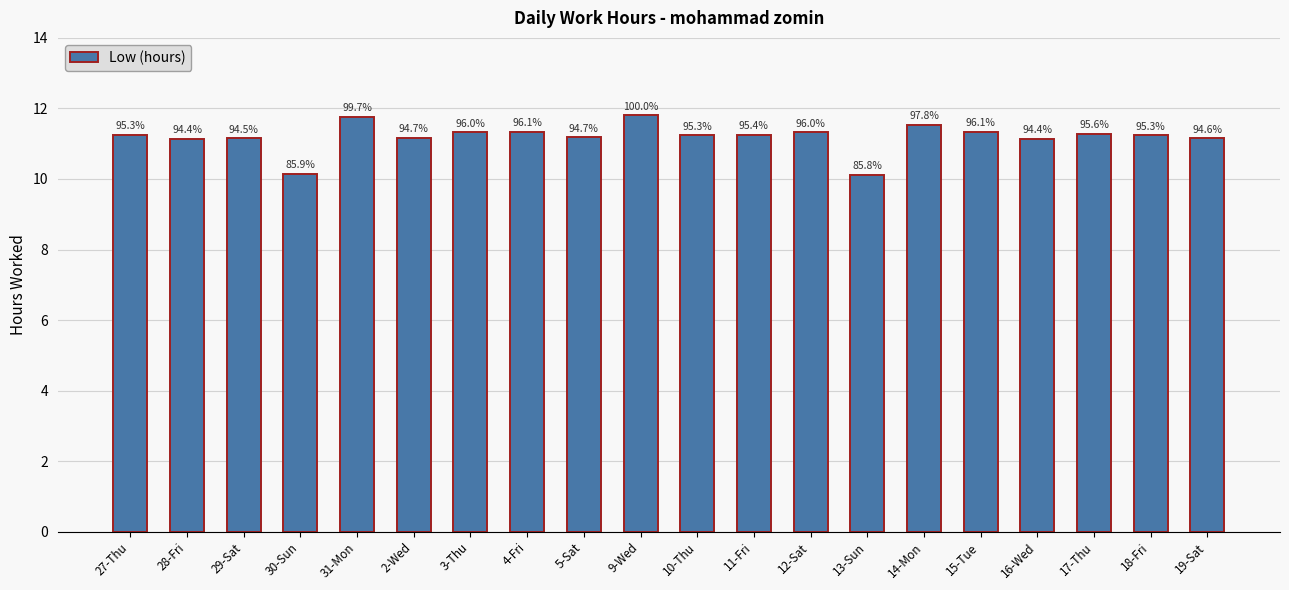

Reading left to right, list all the values displayed in this chart.

27-Thu=11.2	28-Fri=11.1	29-Sat=11.2	30-Sun=10.1	31-Mon=11.8	2-Wed=11.2	3-Thu=11.3	4-Fri=11.3	5-Sat=11.2	9-Wed=11.8	10-Thu=11.2	11-Fri=11.3	12-Sat=11.3	13-Sun=10.1	14-Mon=11.5	15-Tue=11.3	16-Wed=11.1	17-Thu=11.3	18-Fri=11.2	19-Sat=11.2